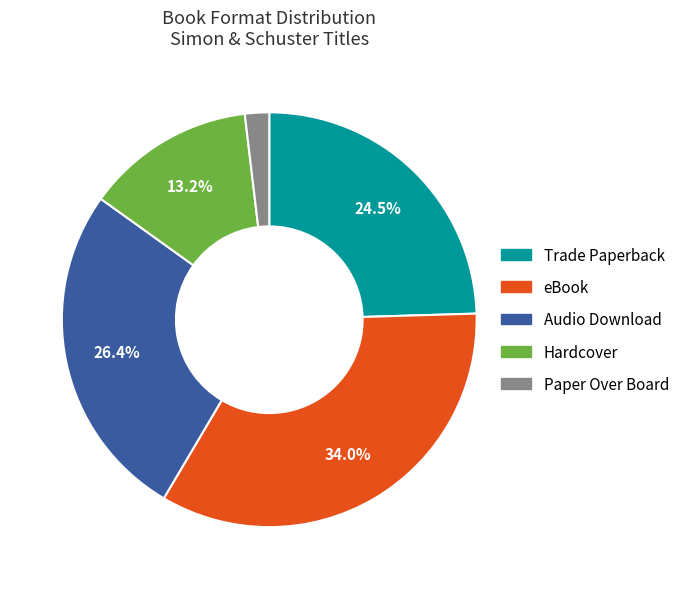

What is the largest slice in the pie chart?

eBook